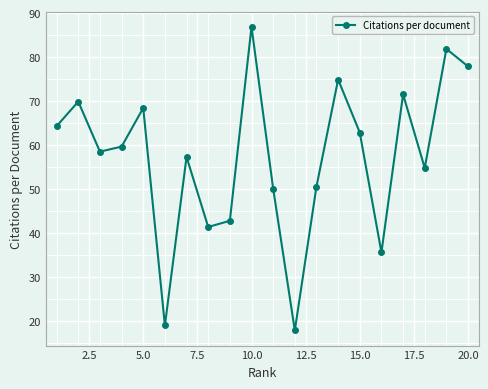

What is the sum of all values?

1146.6